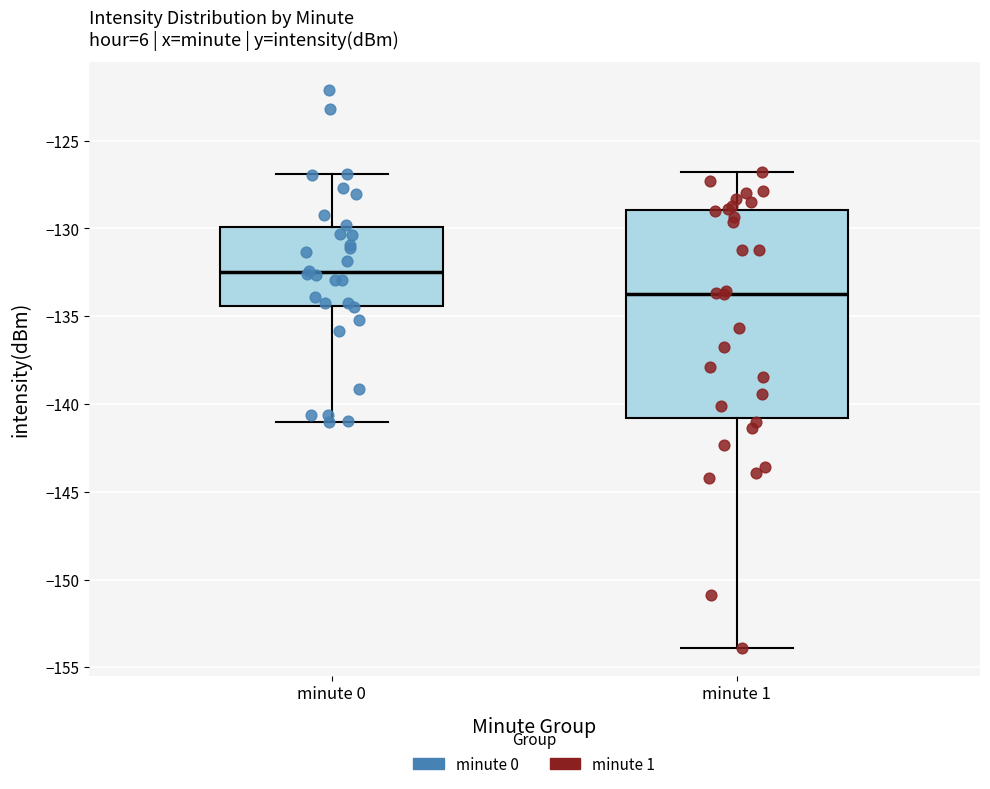

Which box has the highest median line?

minute 0